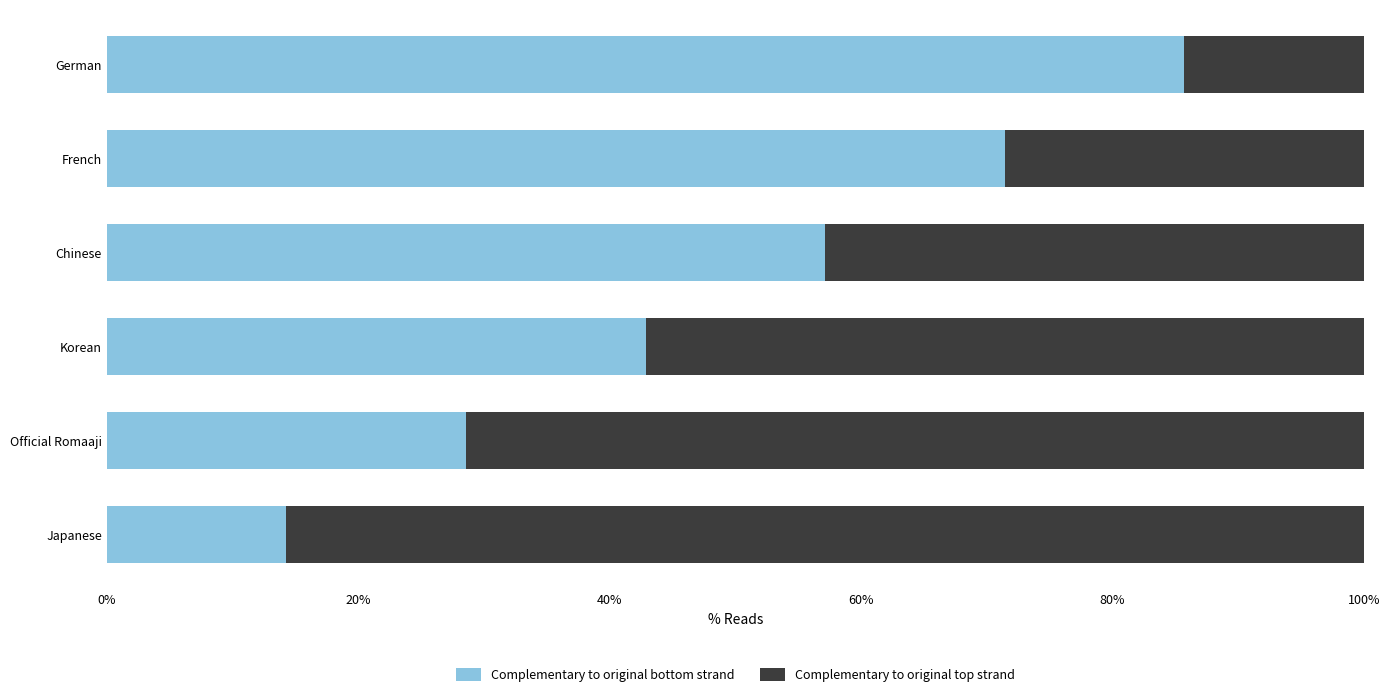

What is the highest value of the Complementary to original bottom strand series?

85.7